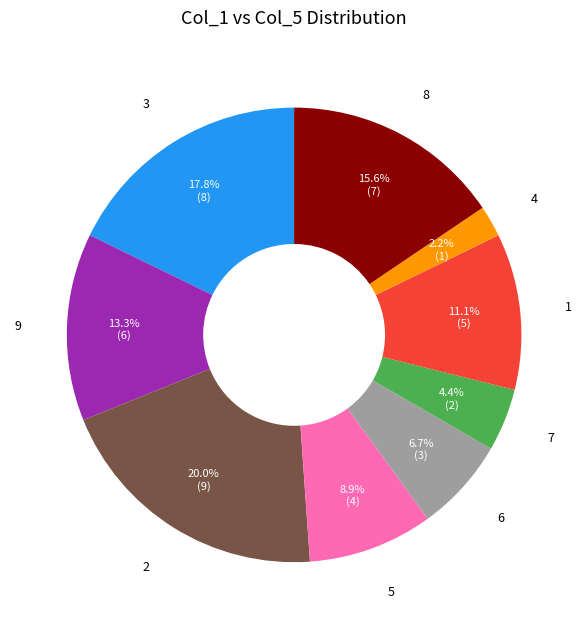

The 5 slice represents 15% of the pie. True or false?

False